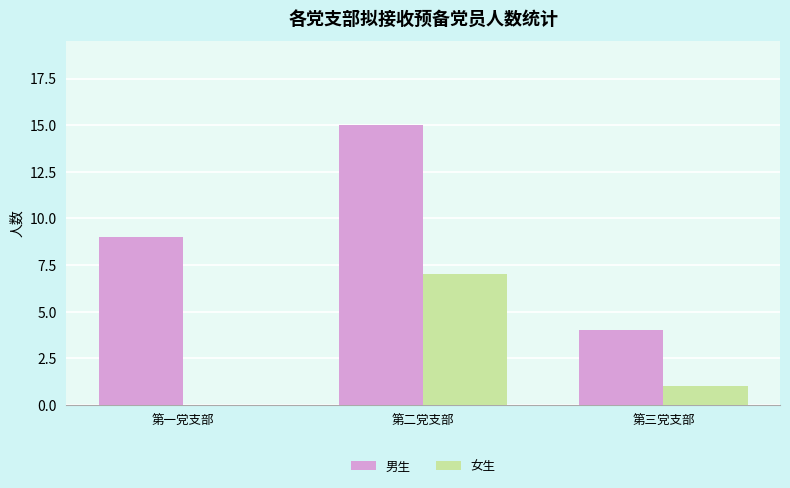

What is the maximum value for 女生?

7